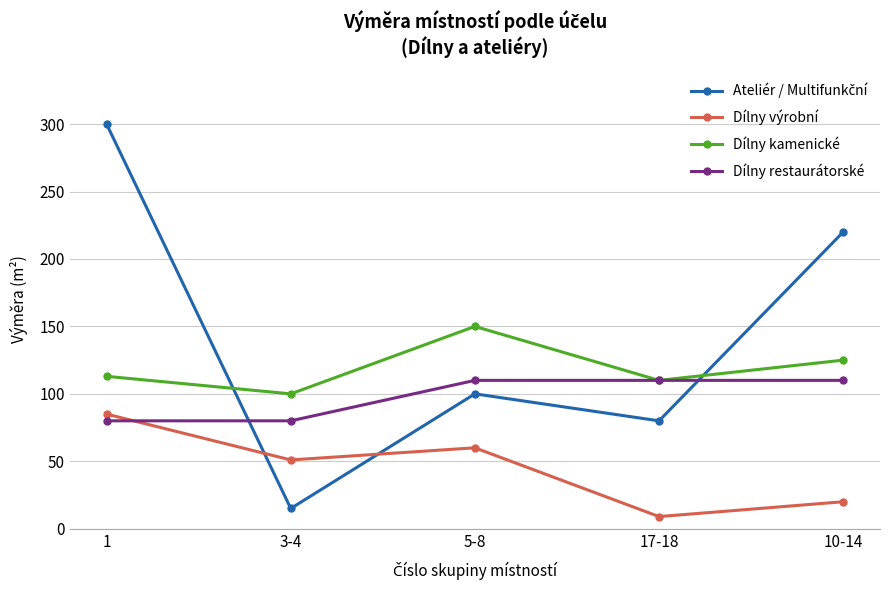

Is it true that Dílny restaurátorské equals 193 at 17-18?

False